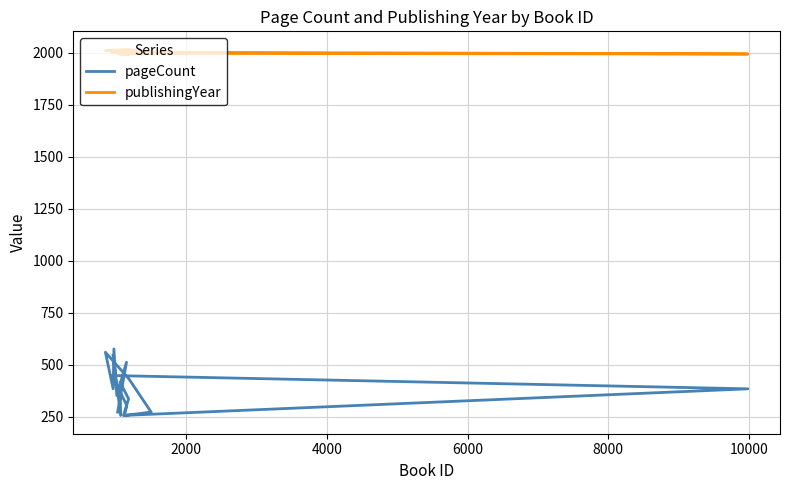

True or false: publishingYear and pageCount intersect in this chart.

False